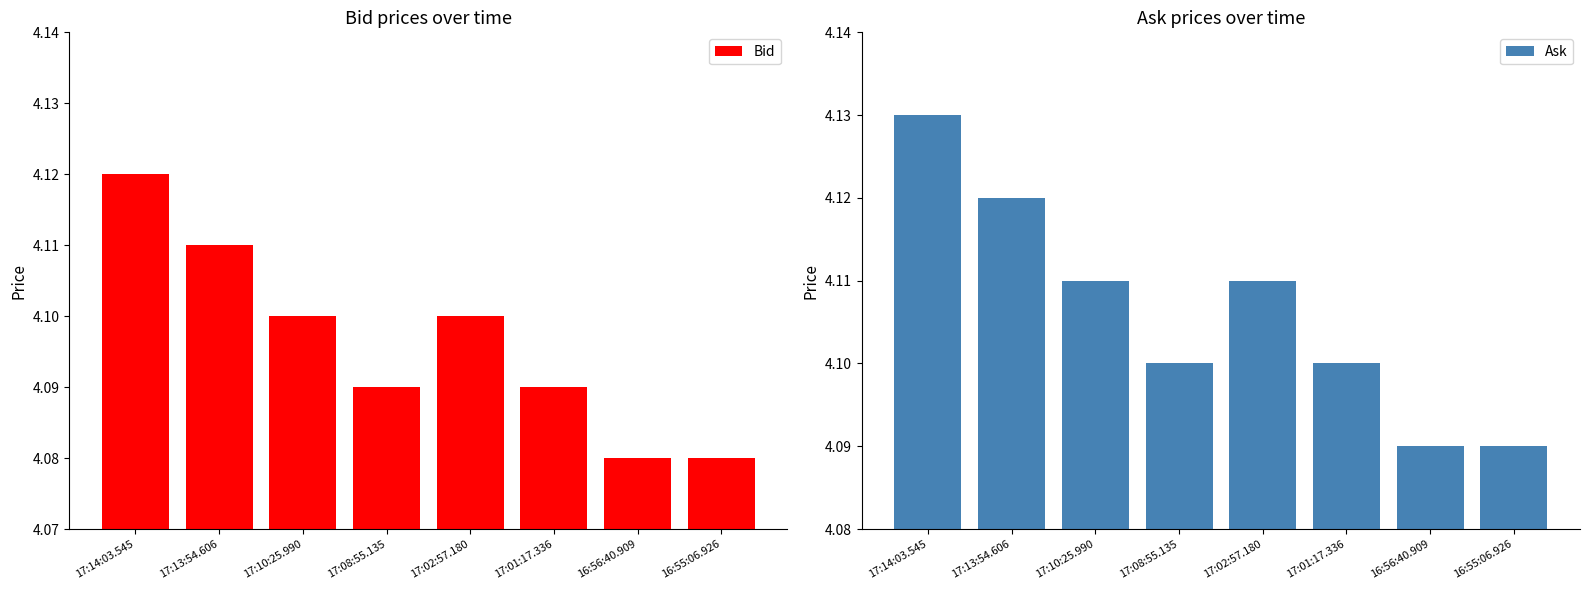

Reading left to right, transcribe all the data shown in this chart.

Bid: 17:14:03.545=4.1	17:13:54.606=4.1	17:10:25.990=4.1	17:08:55.135=4.1	17:02:57.180=4.1	17:01:17.336=4.1	16:56:40.909=4.1	16:55:06.926=4.1
Ask: 17:14:03.545=4.1	17:13:54.606=4.1	17:10:25.990=4.1	17:08:55.135=4.1	17:02:57.180=4.1	17:01:17.336=4.1	16:56:40.909=4.1	16:55:06.926=4.1